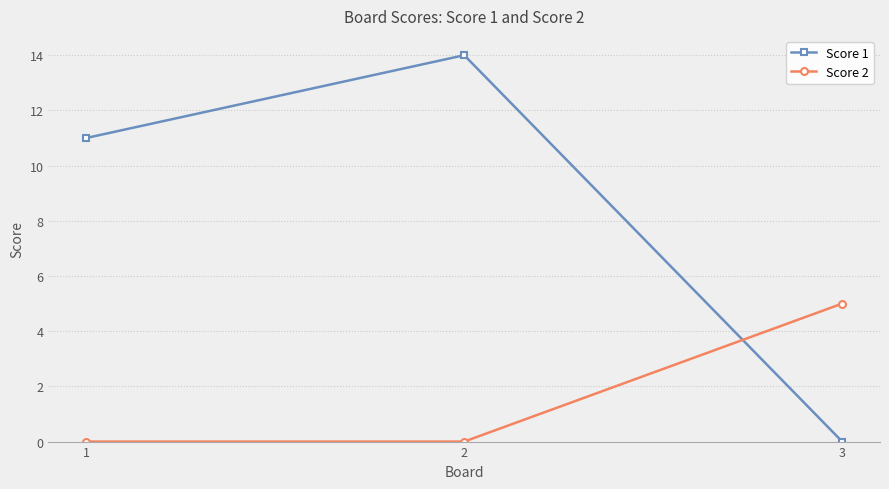

Between 2 and 3, which series saw the biggest shift?

Score 1